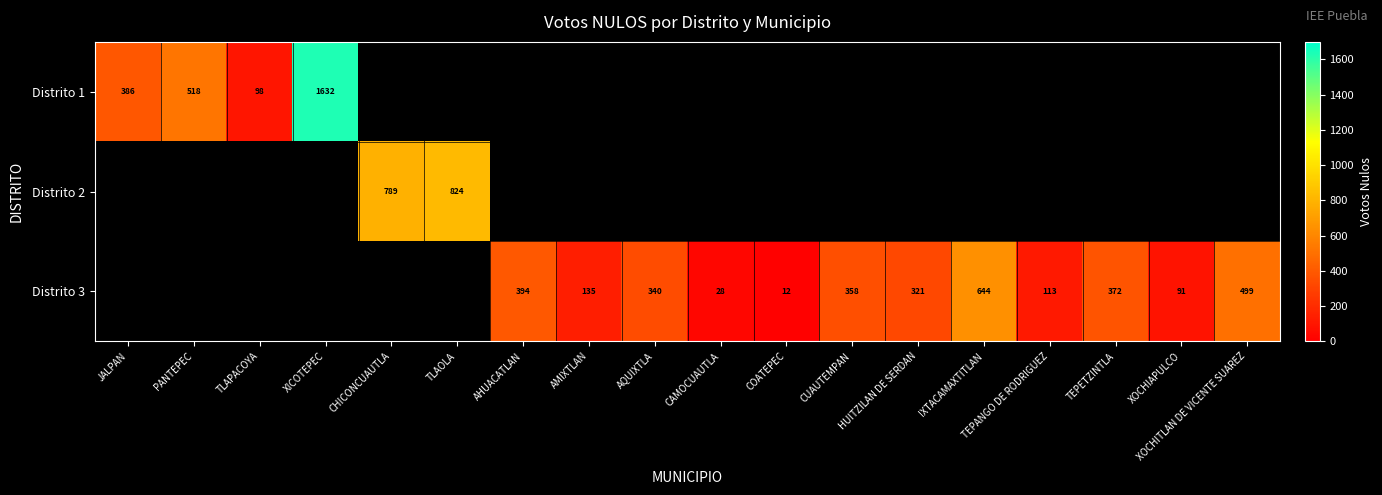

The Distrito 1 series shows 893.3 at XICOTEPEC. True or false?

False